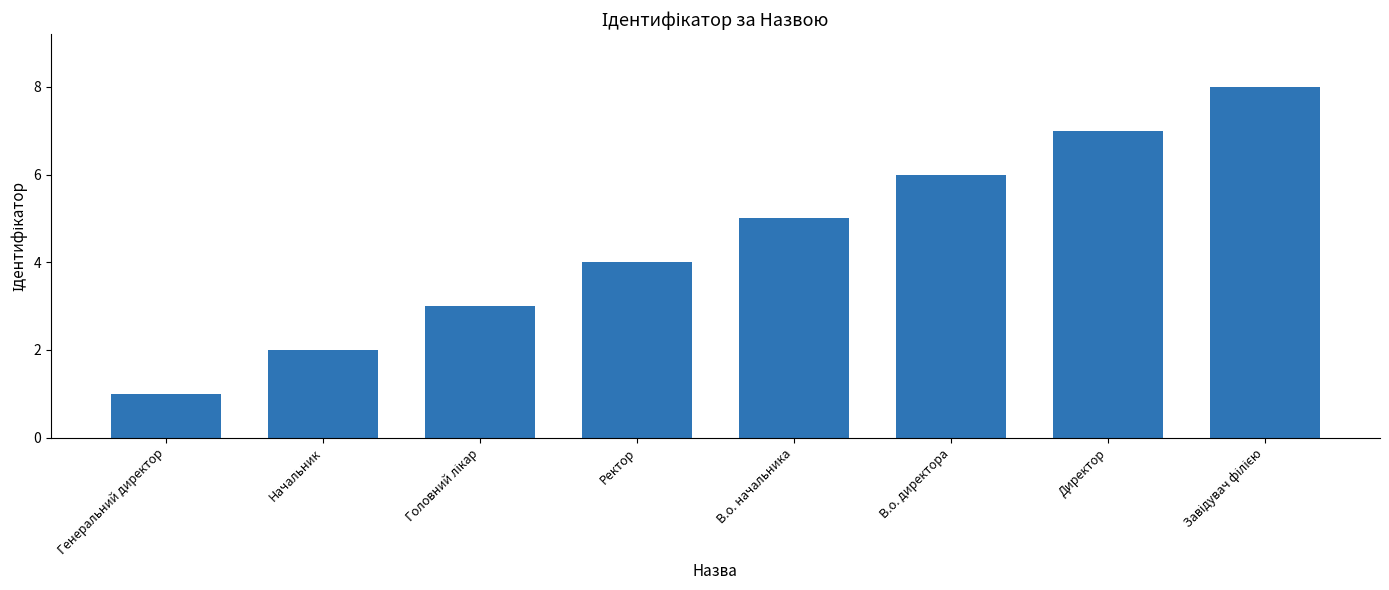

Reading right to left, list all the values displayed in this chart.

8	7	6	5	4	3	2	1